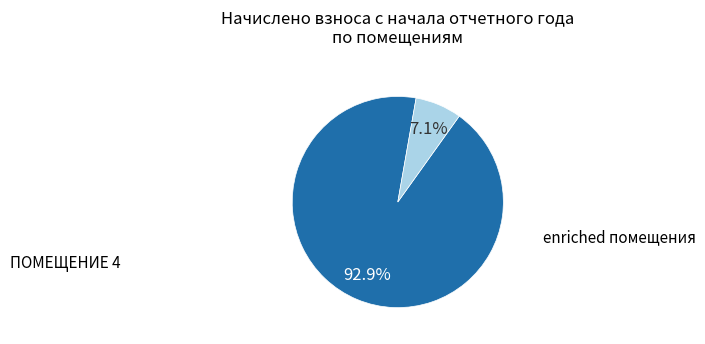

Is there a majority slice in this chart?

Yes